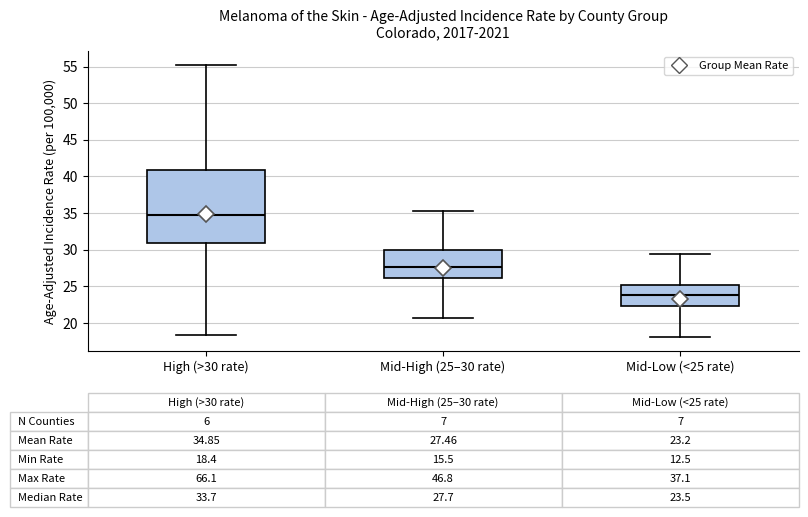

Which box is the tallest, from its lower edge to its upper edge?

High (>30 rate)